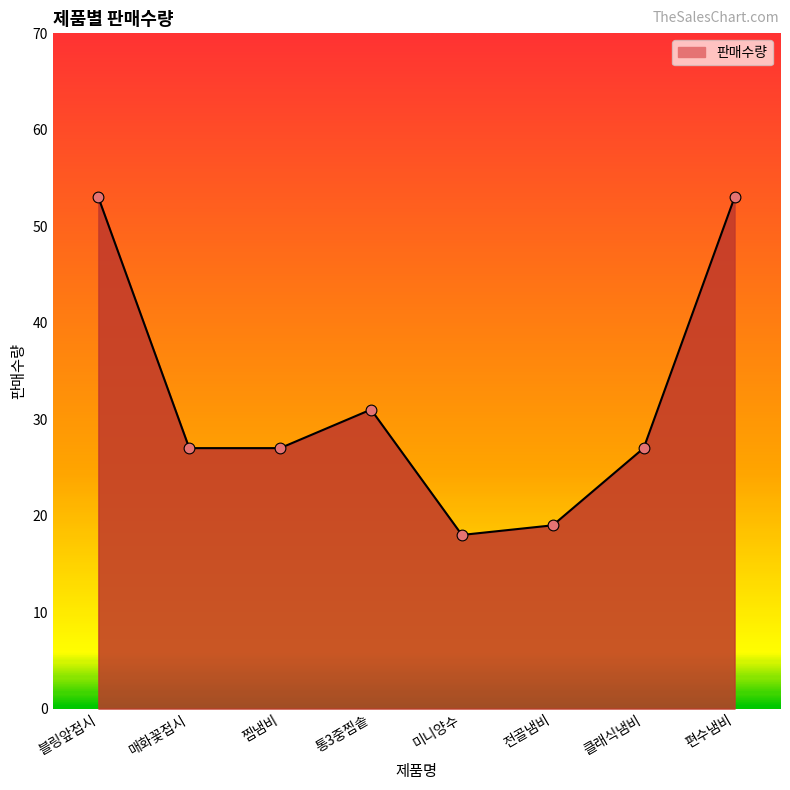

What is the change in value from 클래식냄비 to 편수냄비?

+26